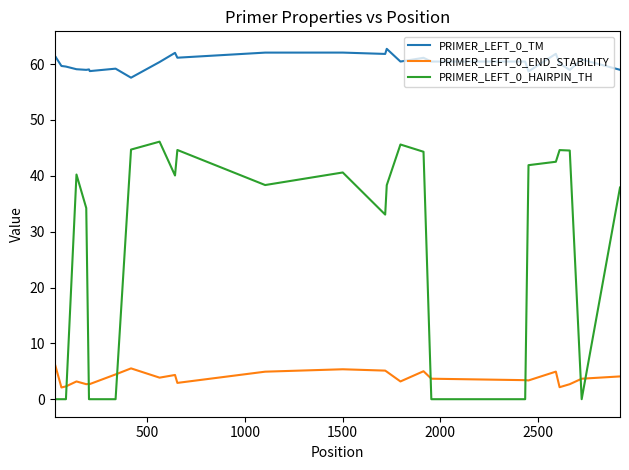

True or false: PRIMER_LEFT_0_END_STABILITY and PRIMER_LEFT_0_HAIRPIN_TH intersect in this chart.

True